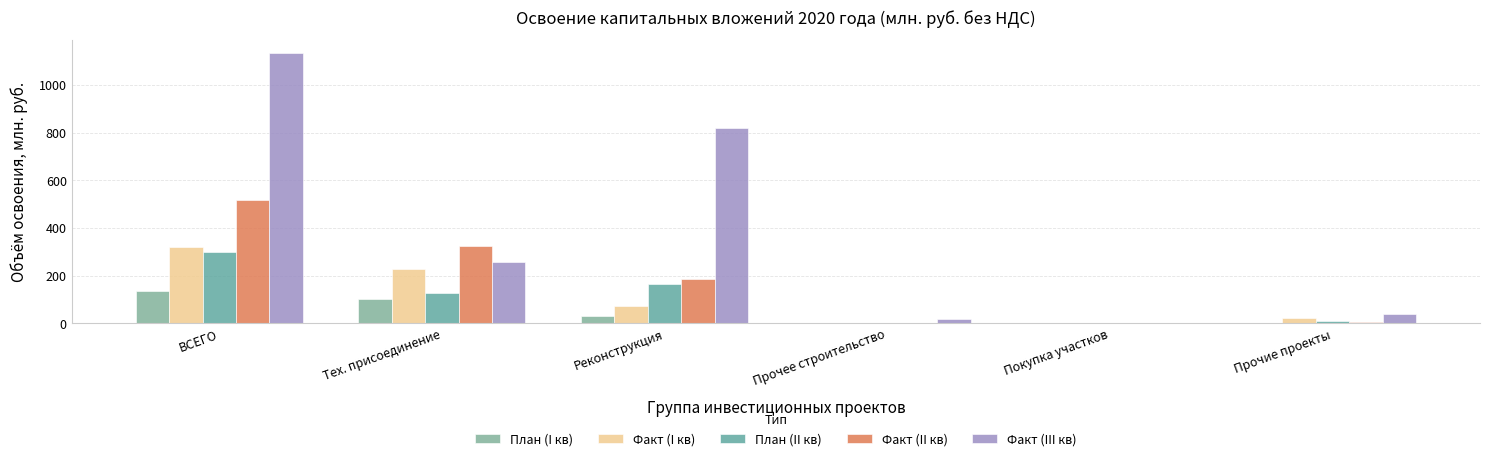

What is the label of the 5th bar from the left?

Покупка участков